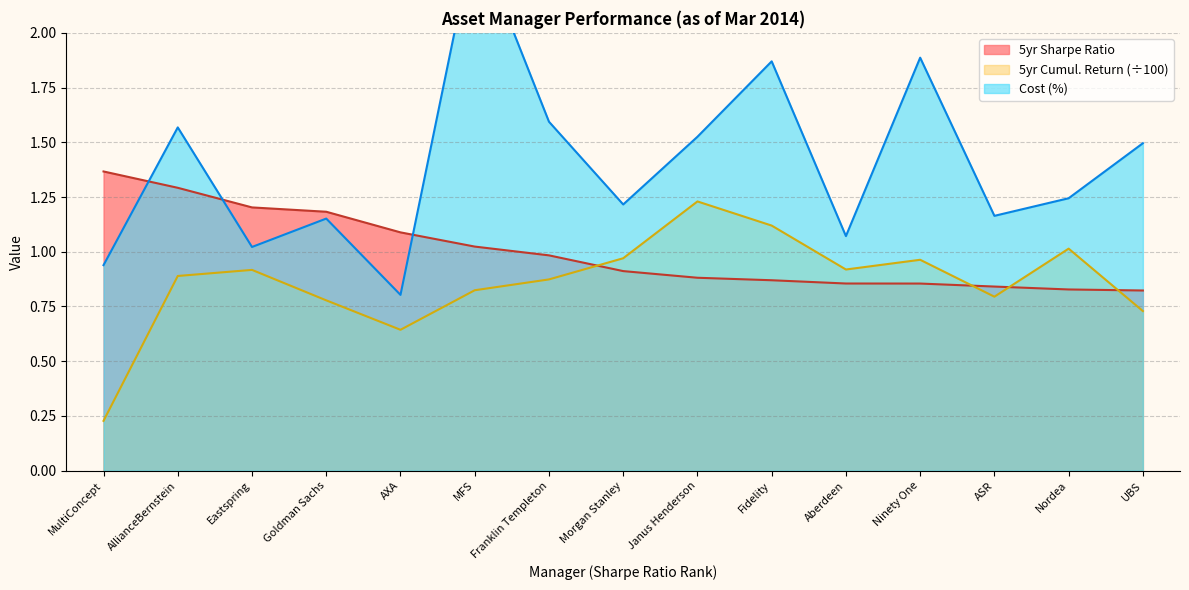

Reading right to left, list all the values displayed in this chart.

5yr Sharpe Ratio: 0.8	0.8	0.8	0.9	0.9	0.9	0.9	0.9	1.0	1.0	1.1	1.2	1.2	1.3	1.4
5yr Cumulative Return (%): 0.7	1.0	0.8	1.0	0.9	1.1	1.2	1.0	0.9	0.8	0.6	0.8	0.9	0.9	0.2
Cost (%): 1.5	1.2	1.2	1.9	1.1	1.9	1.5	1.2	1.6	2.5	0.8	1.2	1.0	1.6	0.9